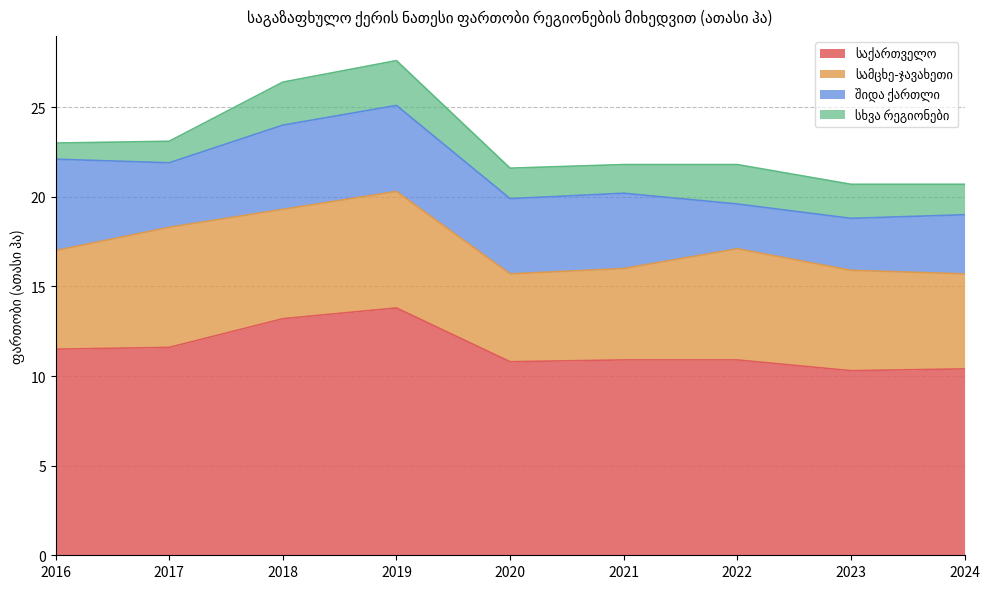

What is the value of the სხვა რეგიონები point at the 4th from the left?

2.5